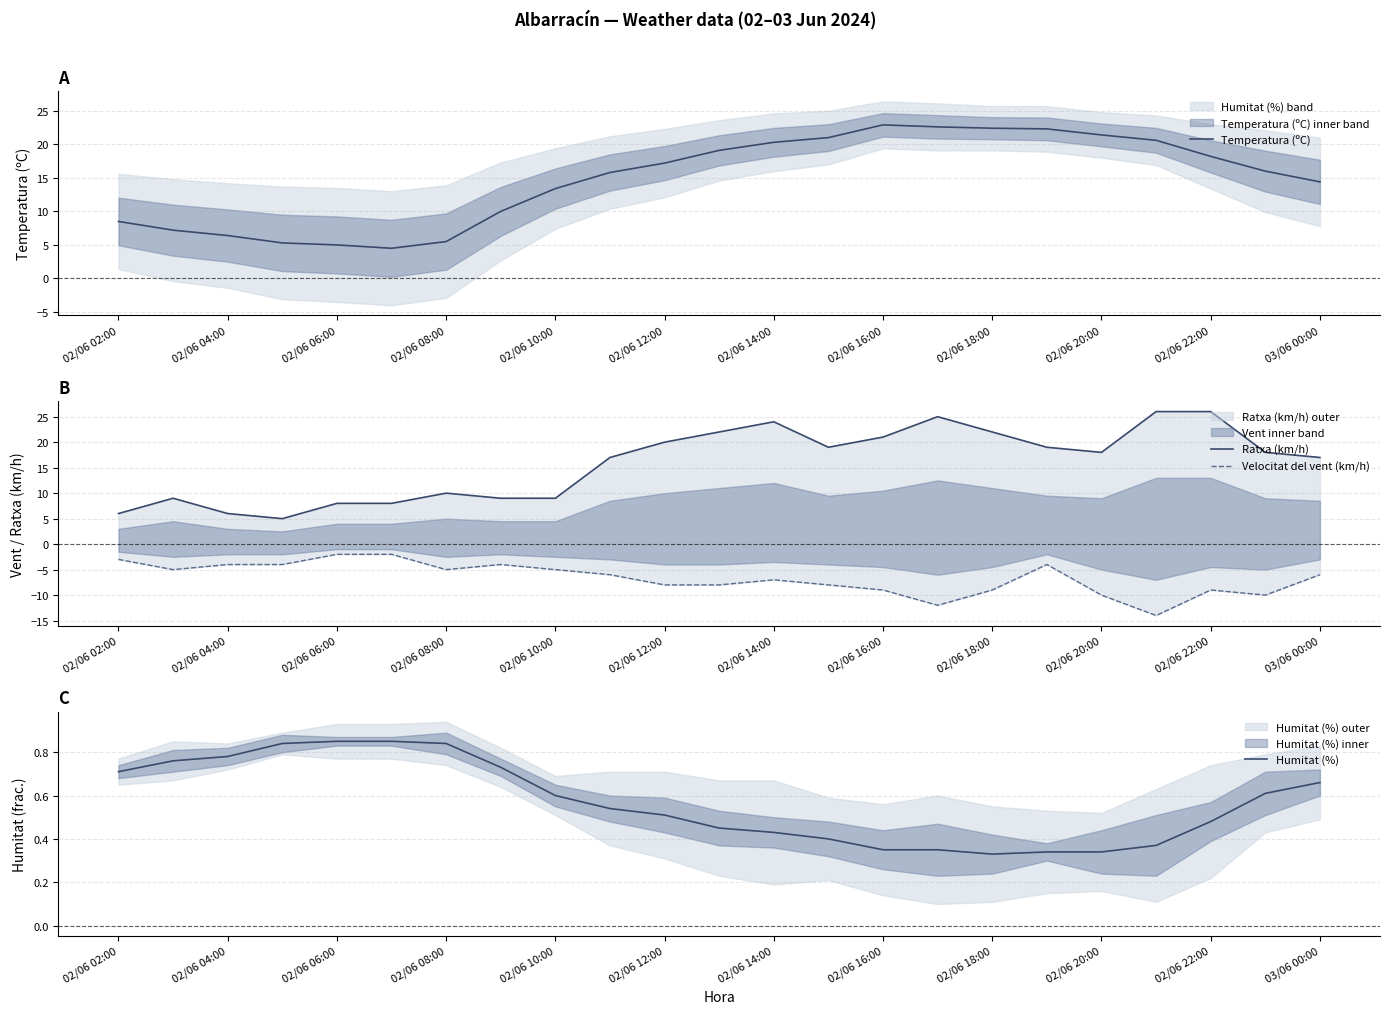

The value of Temperatura (ºC) at 02/06 22:00 is 32.6. True or false?

False